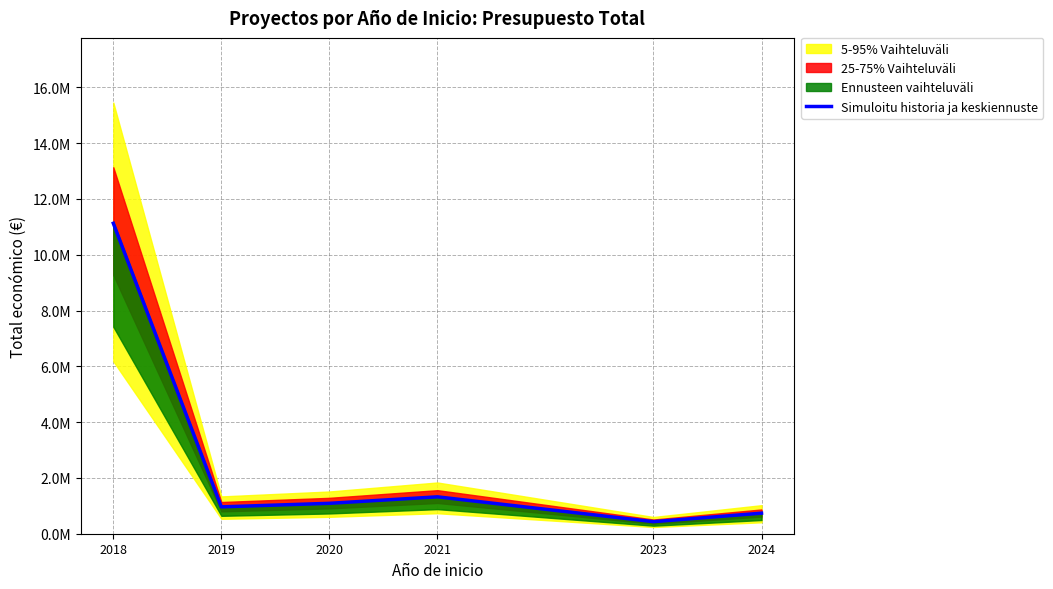

What is the difference between the values at 2018 and 2020?

10036286.6